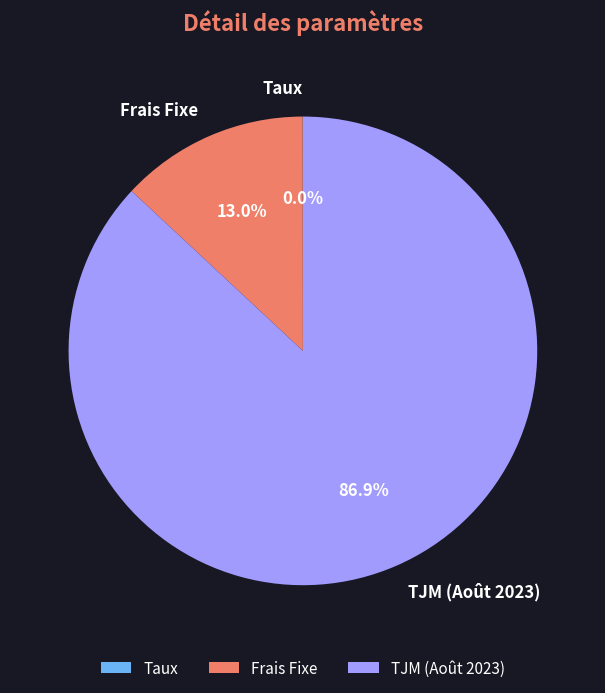

To the nearest percent, what percentage of the pie is TJM (Août 2023)?

87%